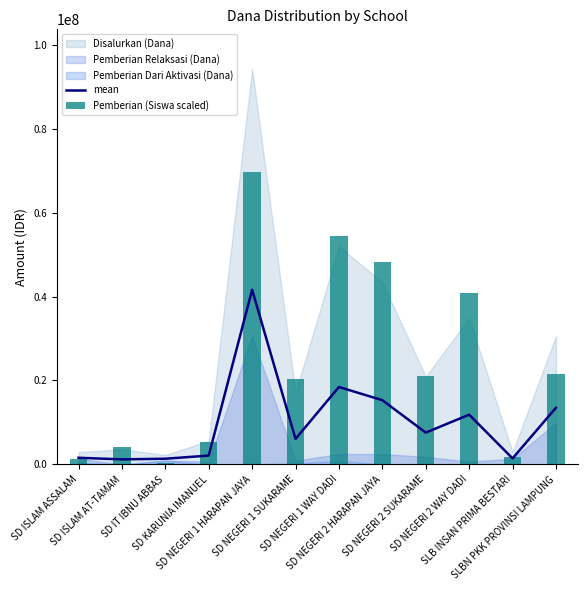

What is the label of the 9th bar from the right?

SD KARUNIA IMANUEL